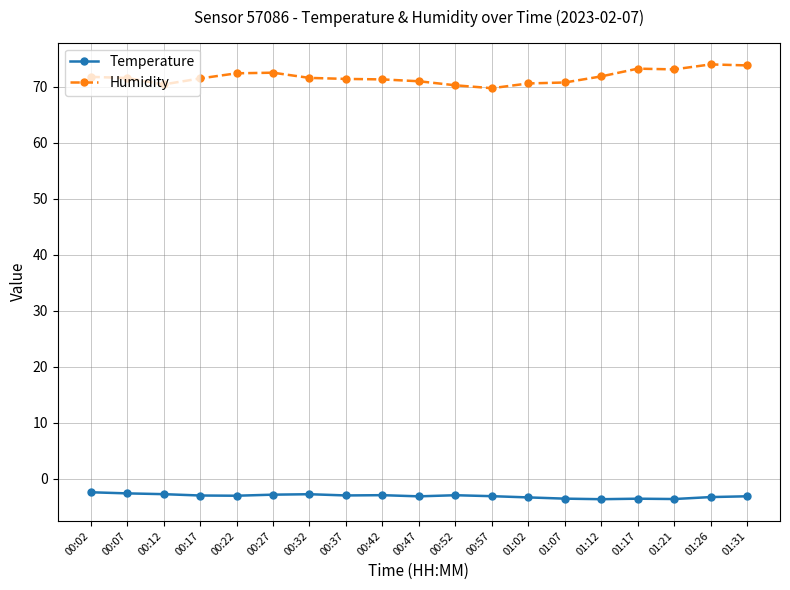

What is the difference between the maximum and second lowest values in the Humidity series?

3.7